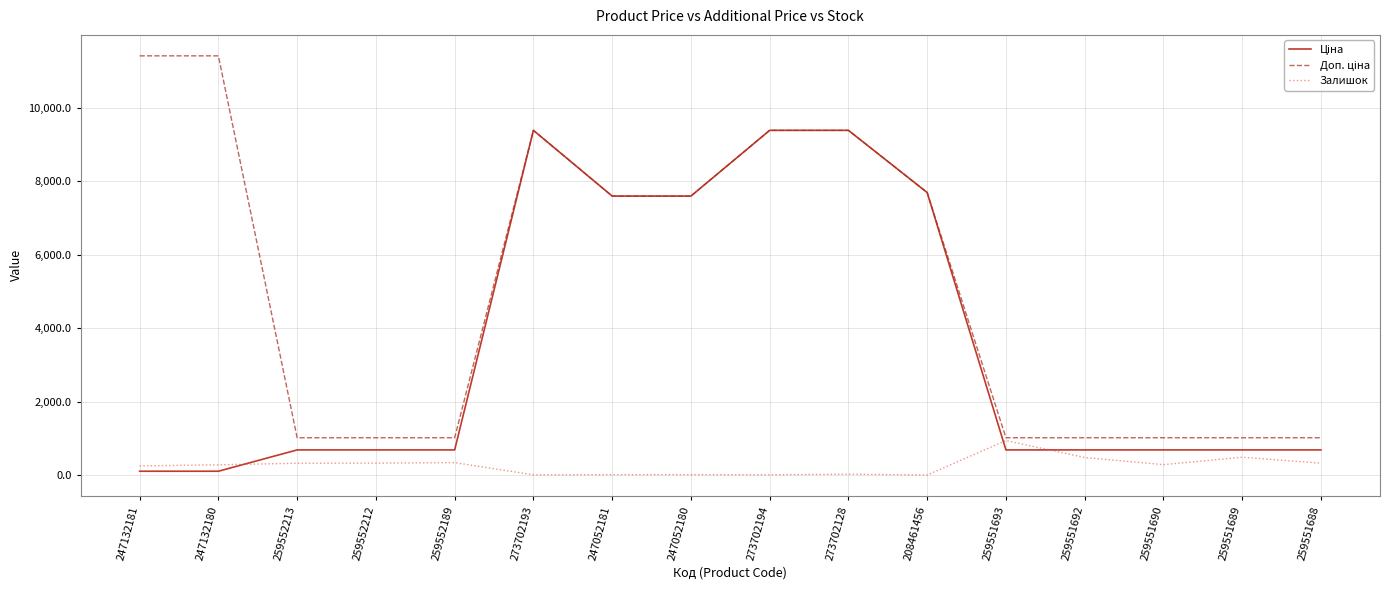

What is the highest value of the Залишок series?

949.0